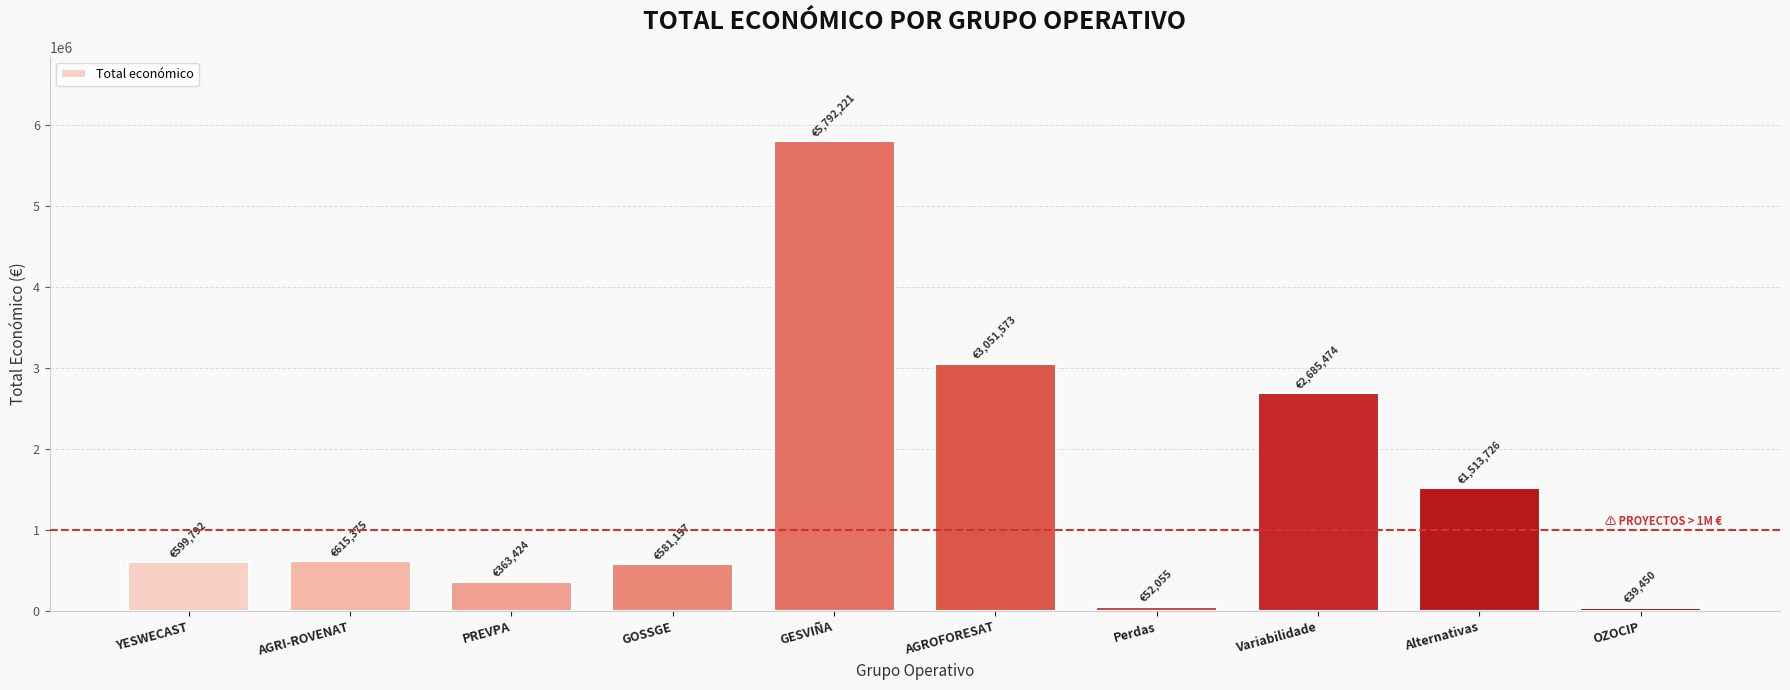

Are the bars grouped side by side (vs. stacked)?

No